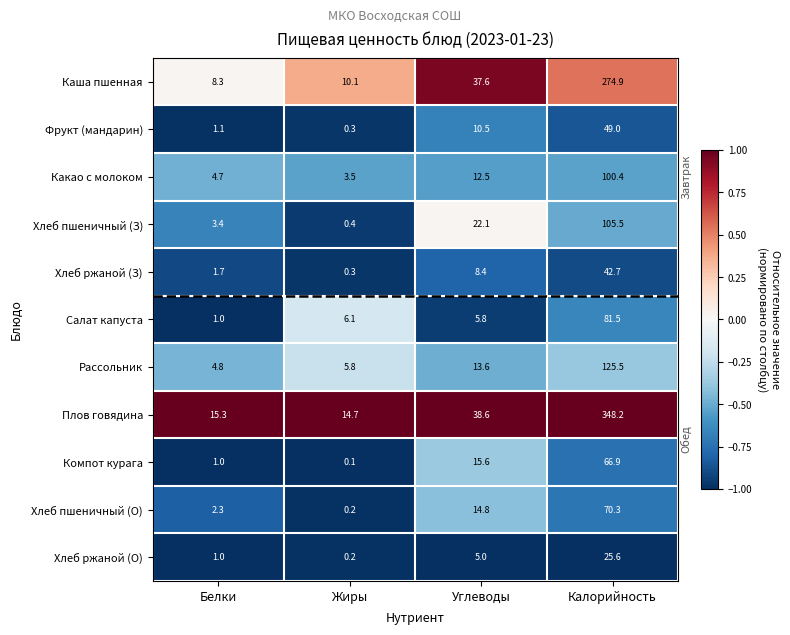

What is the total value across all series at Калорийность?

1290.5